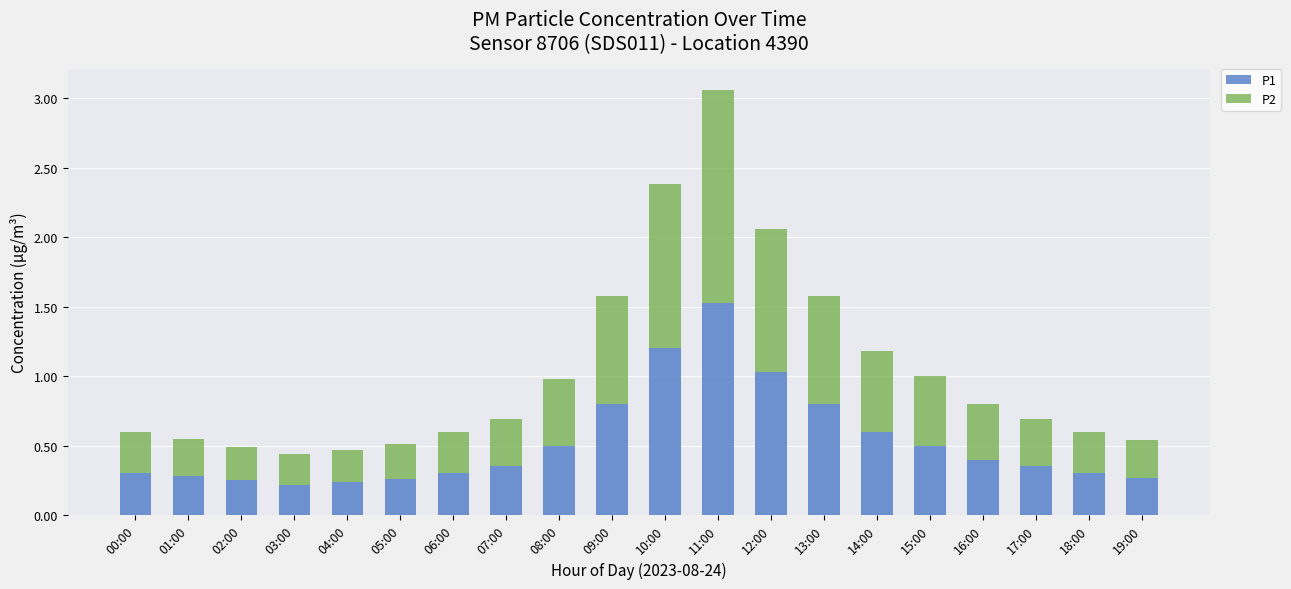

What is the maximum value for P1?

1.5